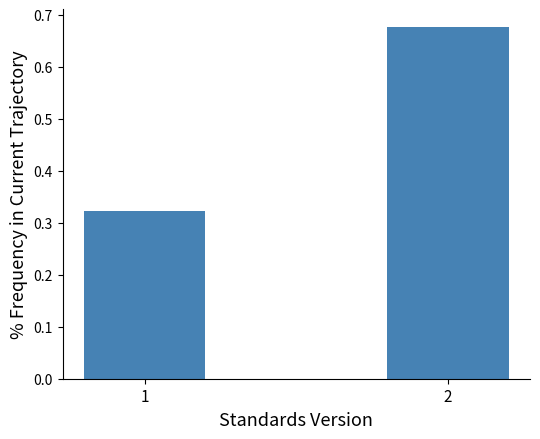

What is the sum of all values?

1.0